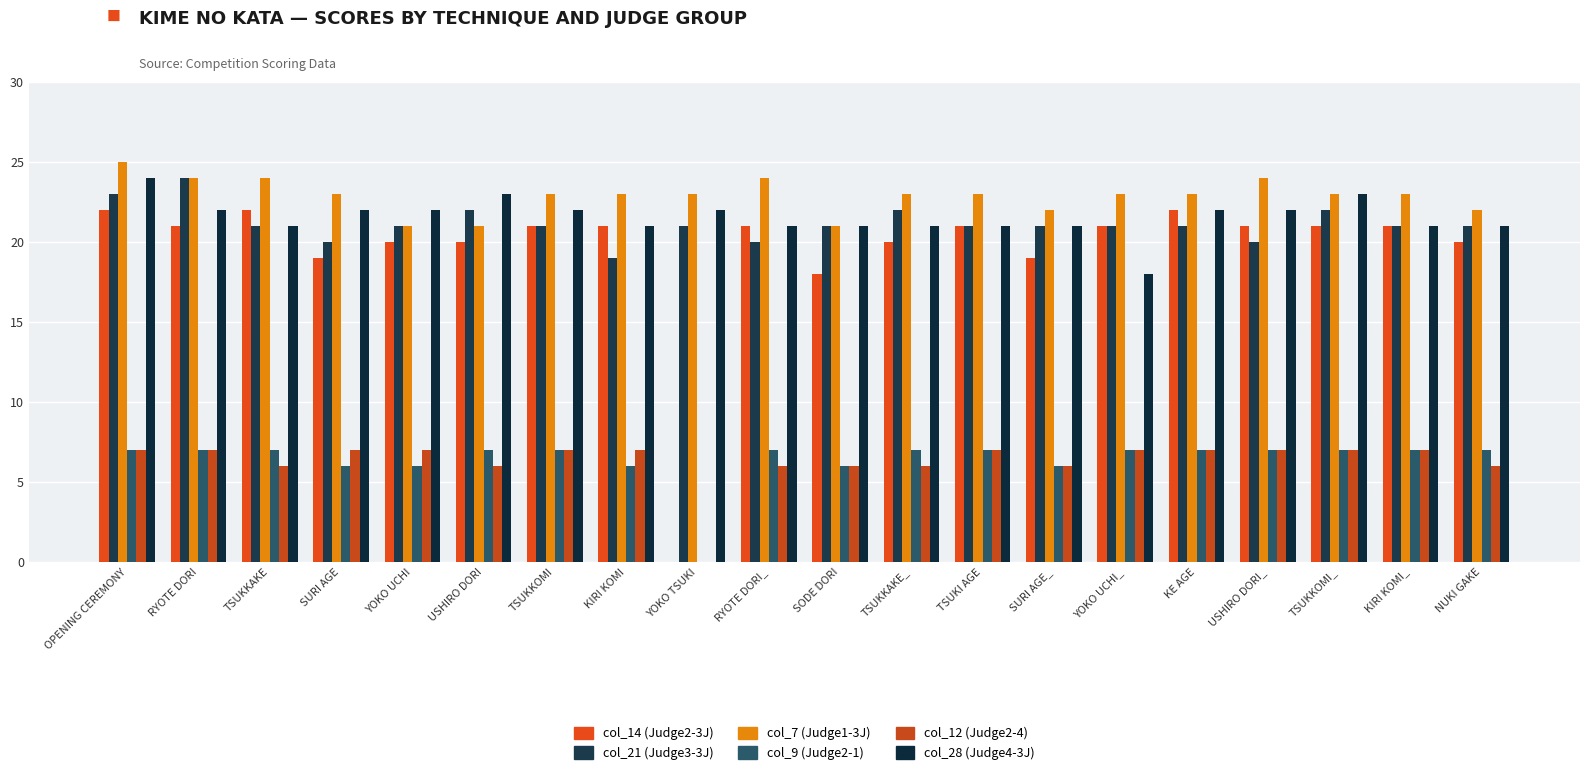

Reading right to left, transcribe all the data shown in this chart.

col_14 (Judge2-3J): 20	21	21	21	22	21	19	21	20	18	21	0	21	21	20	20	19	22	21	22
col_21 (Judge3-3J): 21	21	22	20	21	21	21	21	22	21	20	21	19	21	22	21	20	21	24	23
col_7 (Judge1-3J): 22	23	23	24	23	23	22	23	23	21	24	23	23	23	21	21	23	24	24	25
col_9 (Judge2-1): 7	7	7	7	7	7	6	7	7	6	7	0	6	7	7	6	6	7	7	7
col_12 (Judge2-4): 6	7	7	7	7	7	6	7	6	6	6	0	7	7	6	7	7	6	7	7
col_28 (Judge4-3J): 21	21	23	22	22	18	21	21	21	21	21	22	21	22	23	22	22	21	22	24